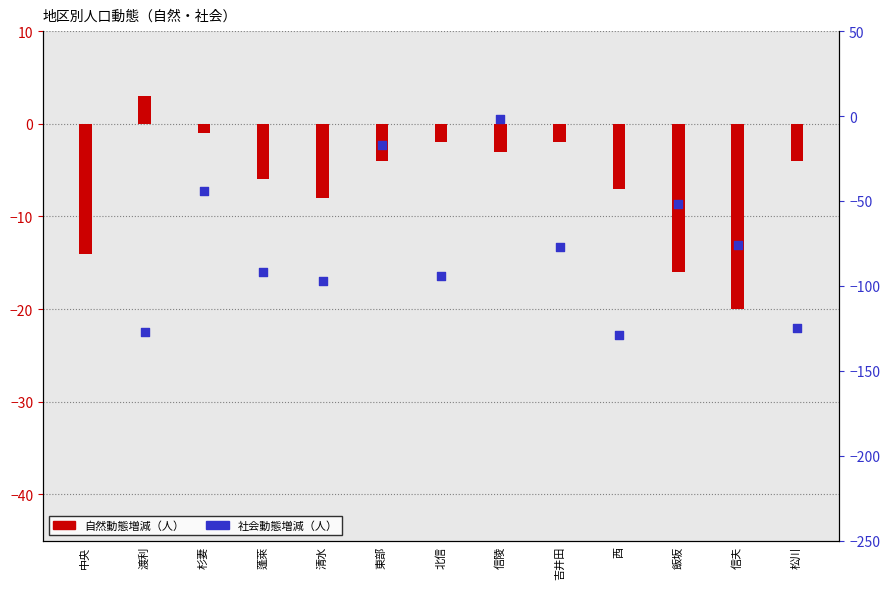

Which series has the largest total across all categories?

自然動態増減（人）